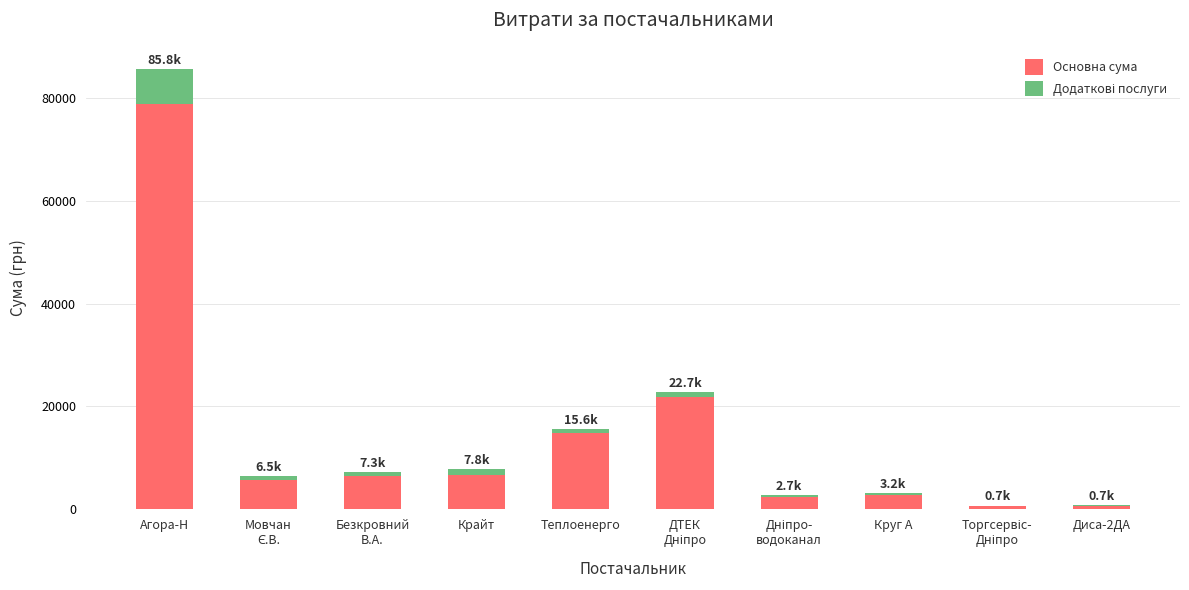

At which category is the sum across all series the highest?

Агора-Н